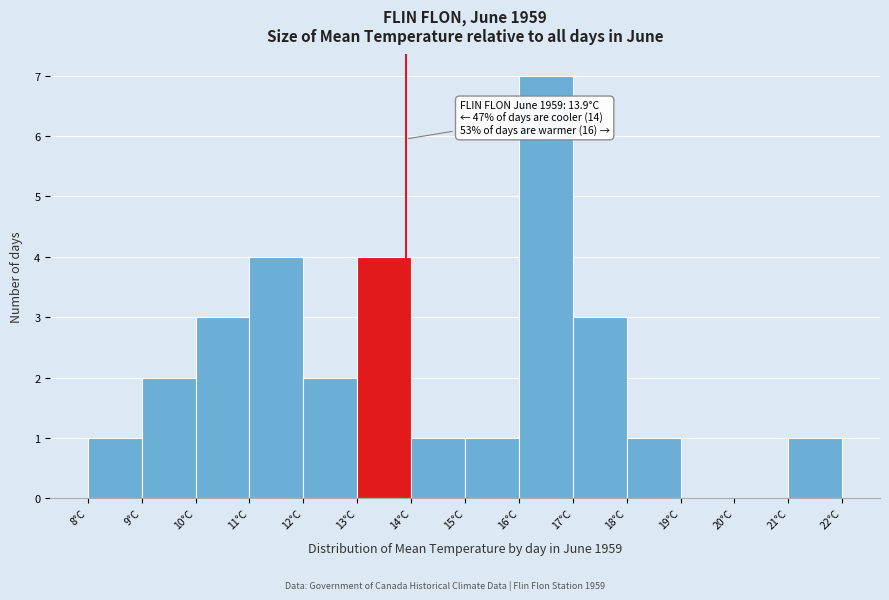

Which range on the x-axis has the tallest bar?

16 to 17